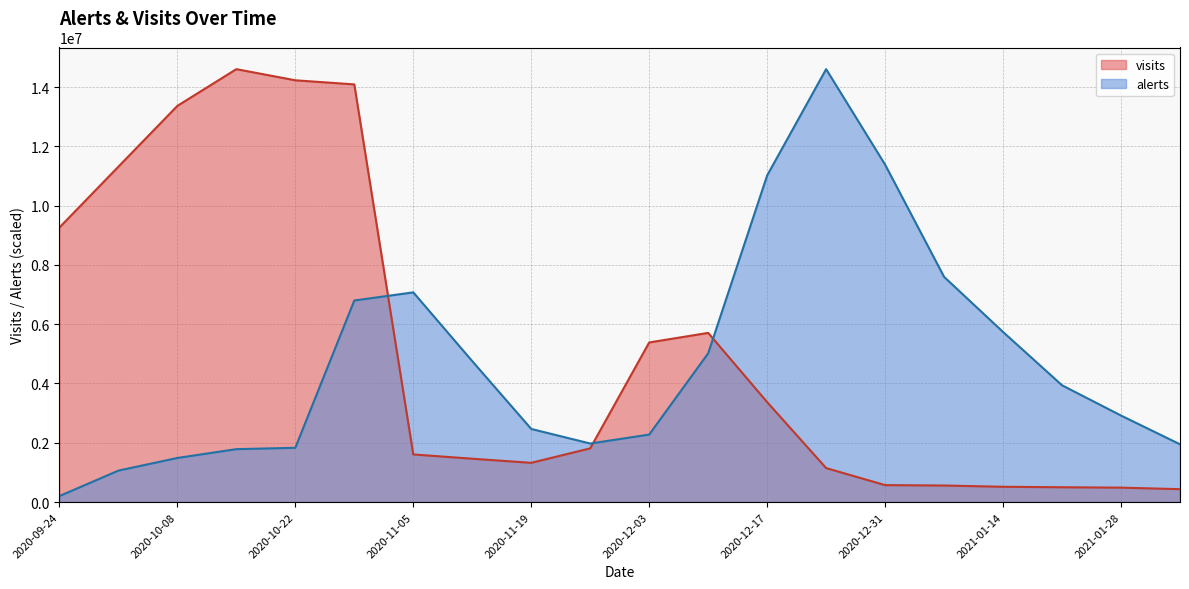

At how many categories does at least one series exceed 8230676?

9